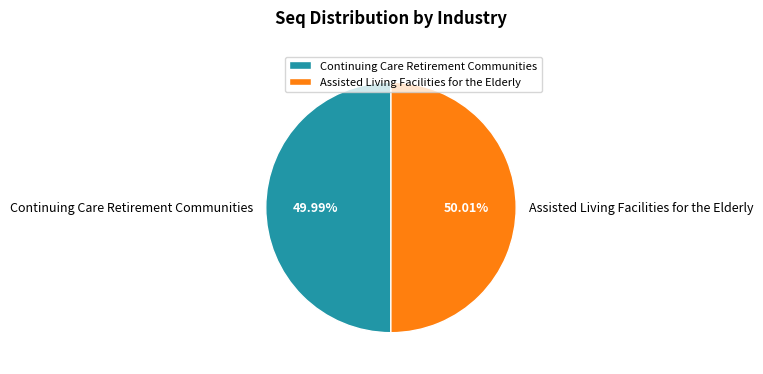

Is there any slice that represents more than half of the pie?

Yes